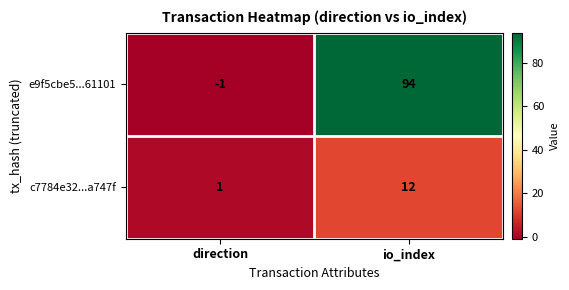

The c7784e32...a747f series shows 0 at direction. True or false?

False